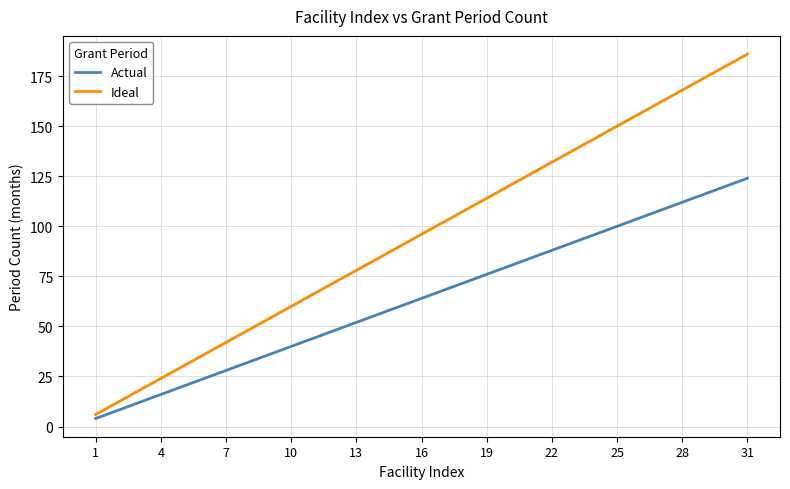

True or false: Actual and Ideal cross at least once.

False